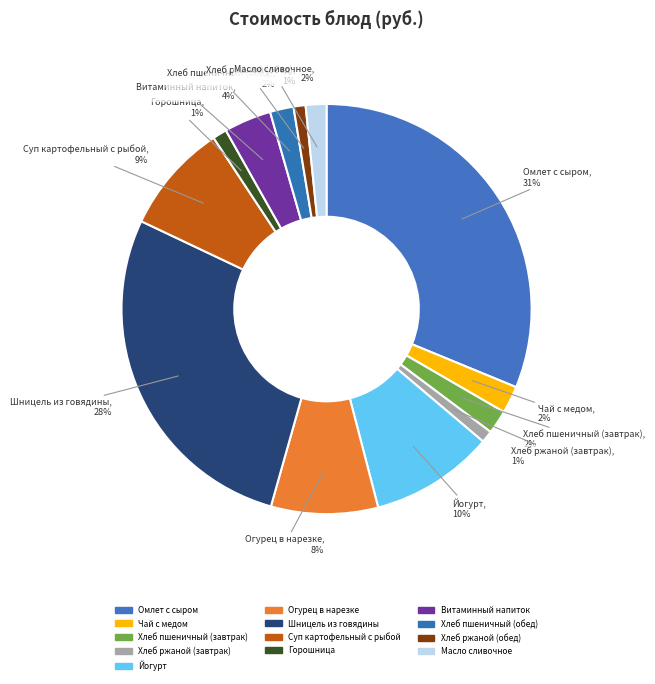

Between Витаминный напиток and Йогурт, which is larger?

Йогурт